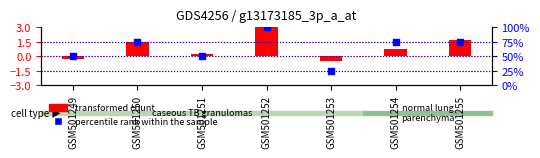

Which series has the largest Y range (max minus min)?

percentile rank within the sample